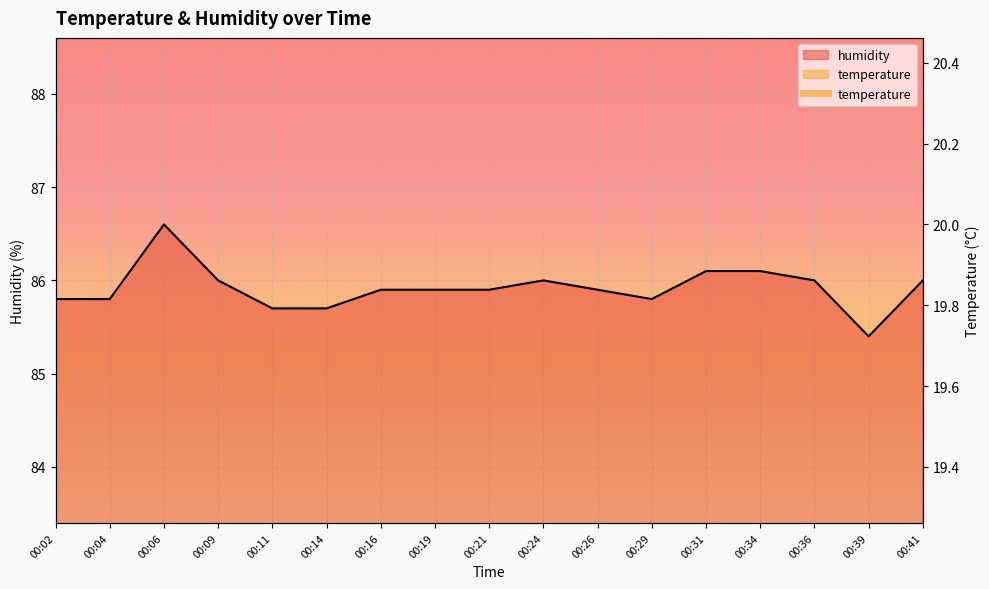

Reading right to left, extract all data points from this chart.

00:41=86.0	00:39=85.4	00:36=86.0	00:34=86.1	00:31=86.1	00:29=85.8	00:26=85.9	00:24=86.0	00:21=85.9	00:19=85.9	00:16=85.9	00:14=85.7	00:11=85.7	00:09=86.0	00:06=86.6	00:04=85.8	00:02=85.8